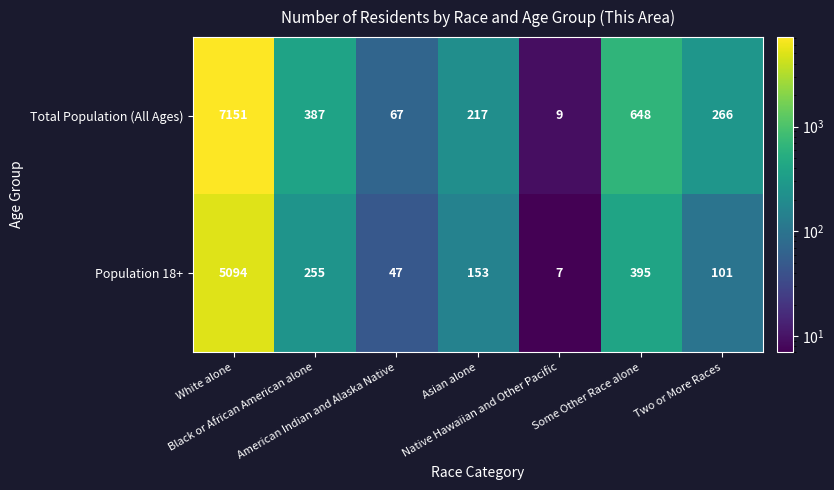

What is the difference between the maximum and minimum values in the Total Population (All Ages) series?

7142